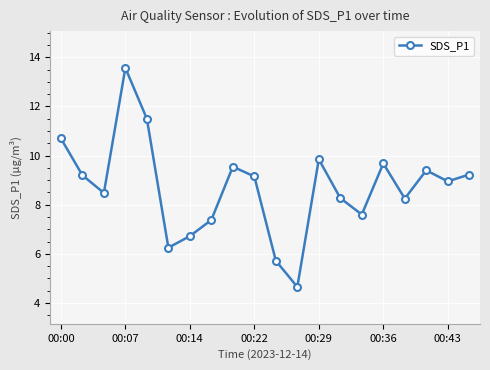

What is the greatest value displayed?

13.6